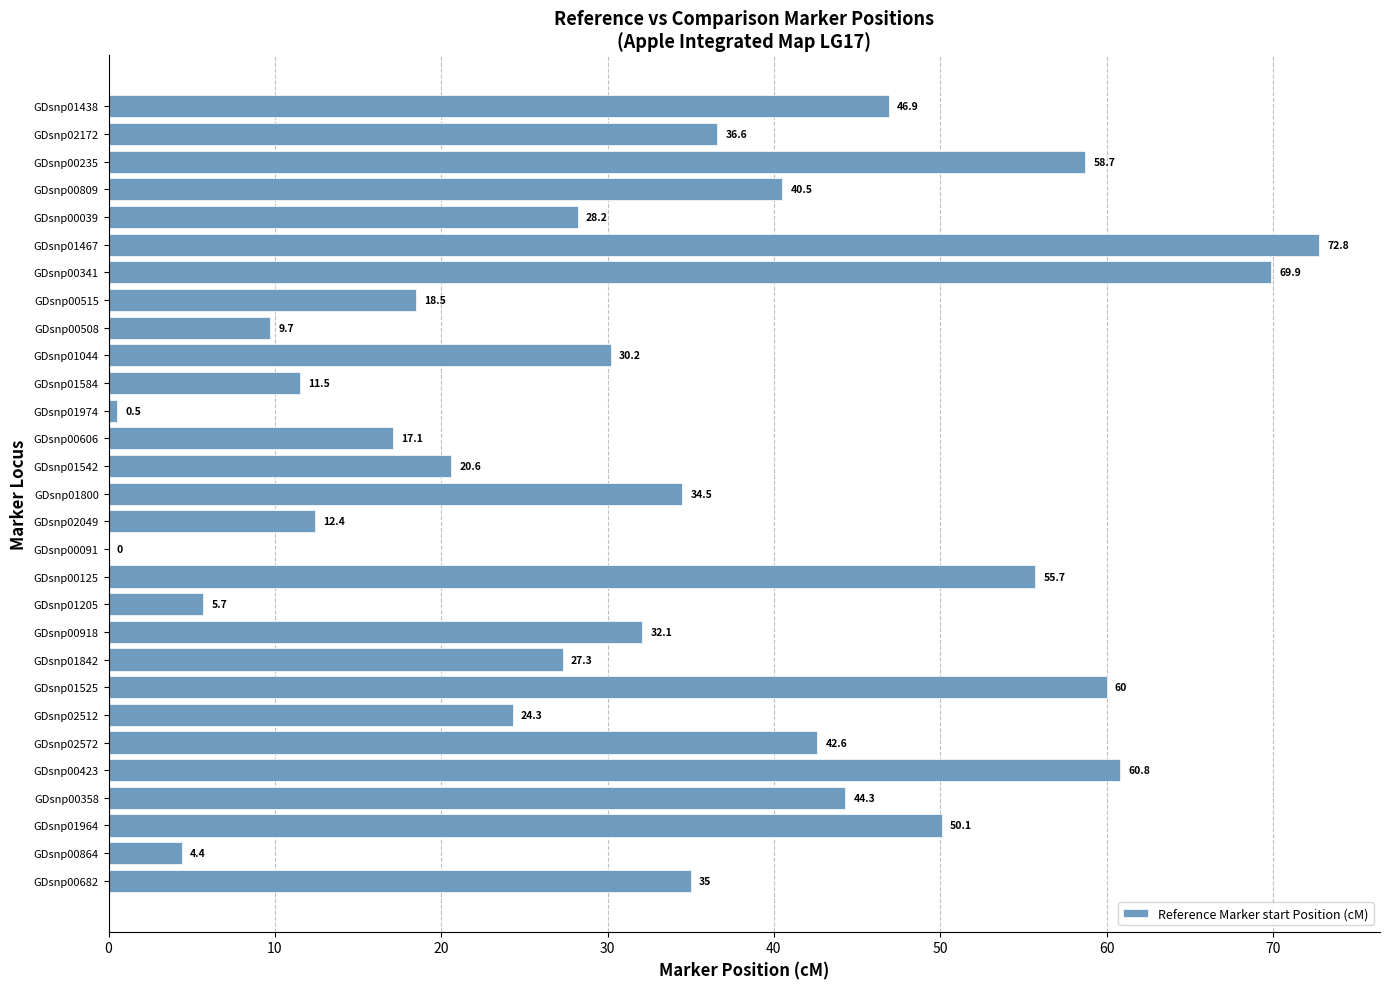

At which label is the value closest to 36?

GDsnp02172